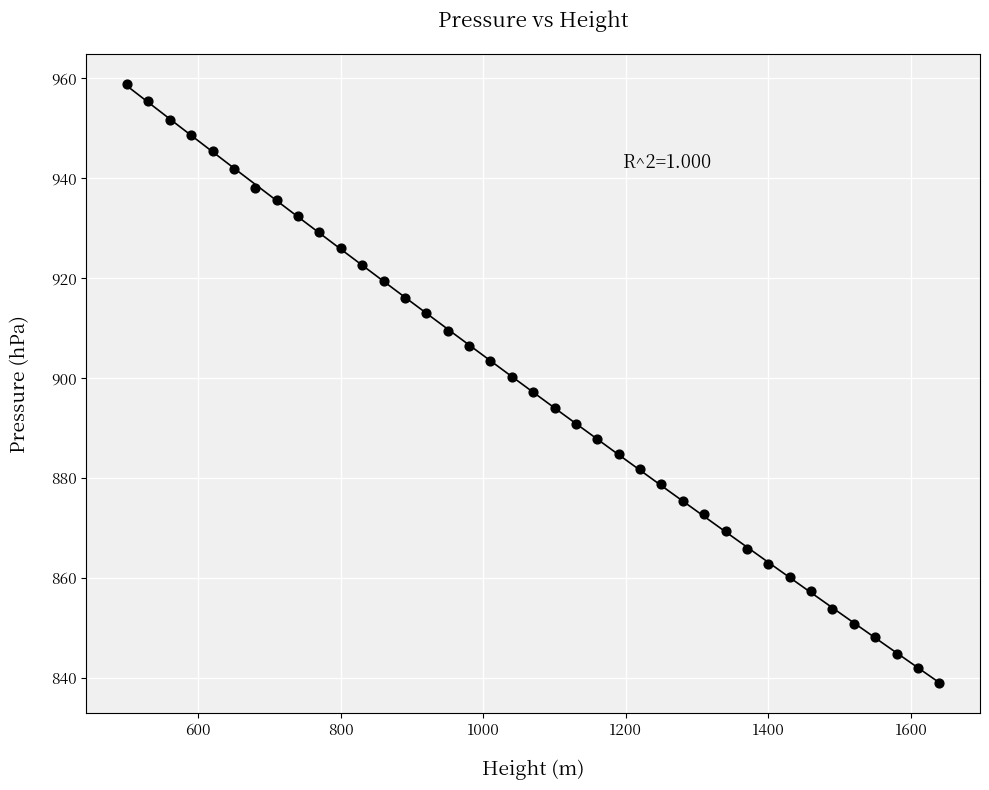

What is the range of Y values (max minus min)?

119.7